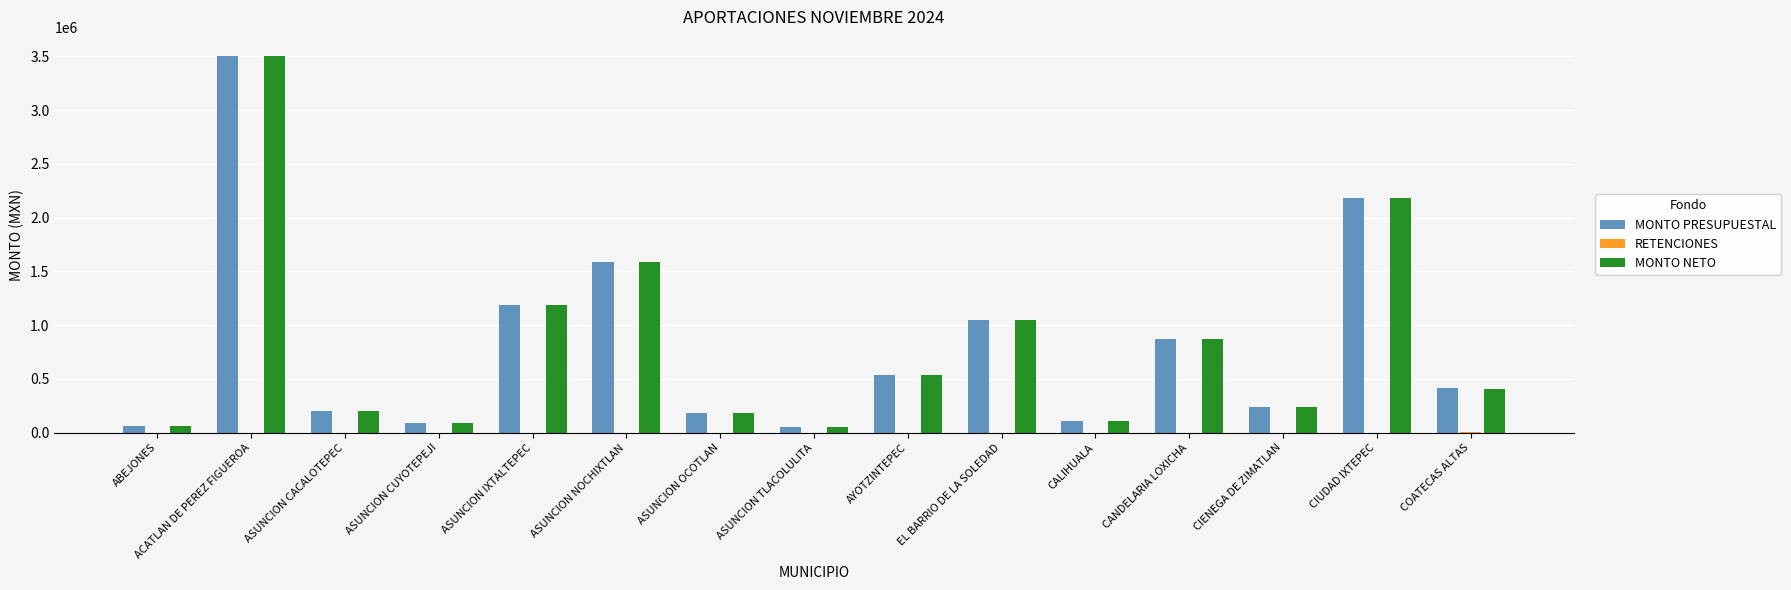

What is the sum of the MONTO NETO values at AYOTZINTEPEC and CANDELARIA LOXICHA?

1398848.4